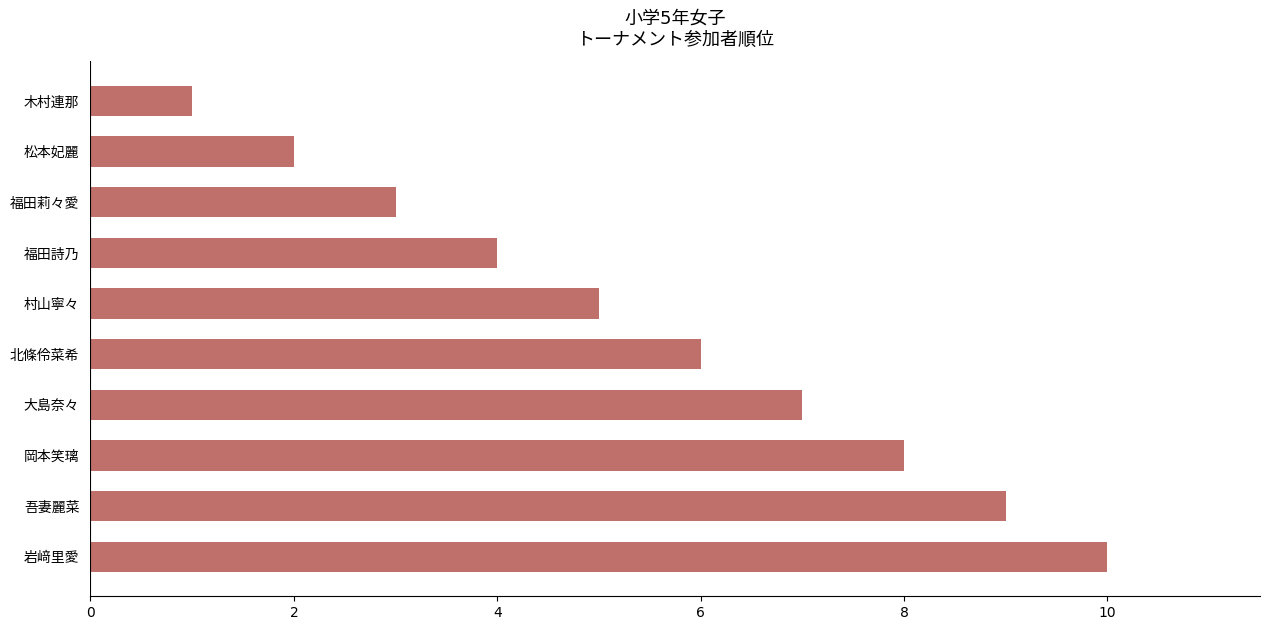

What is the sum of the values at 松本妃麗 and 大島奈々?

9